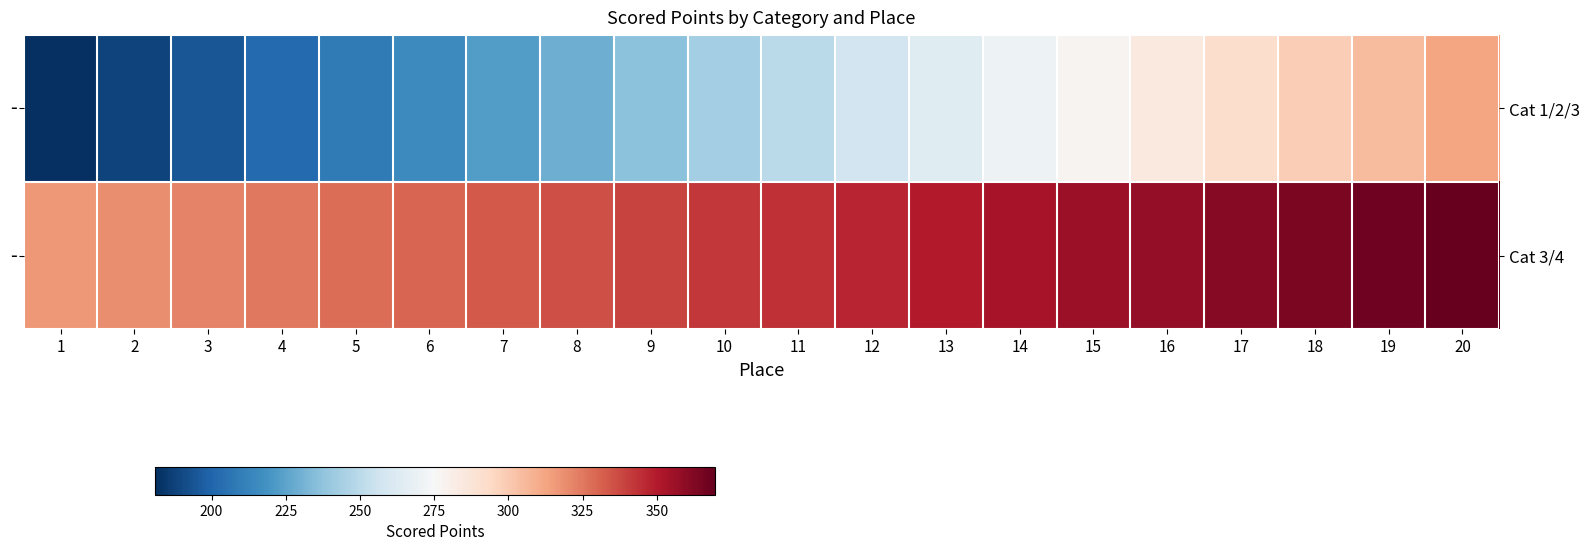

What is the smallest value displayed?

180.9